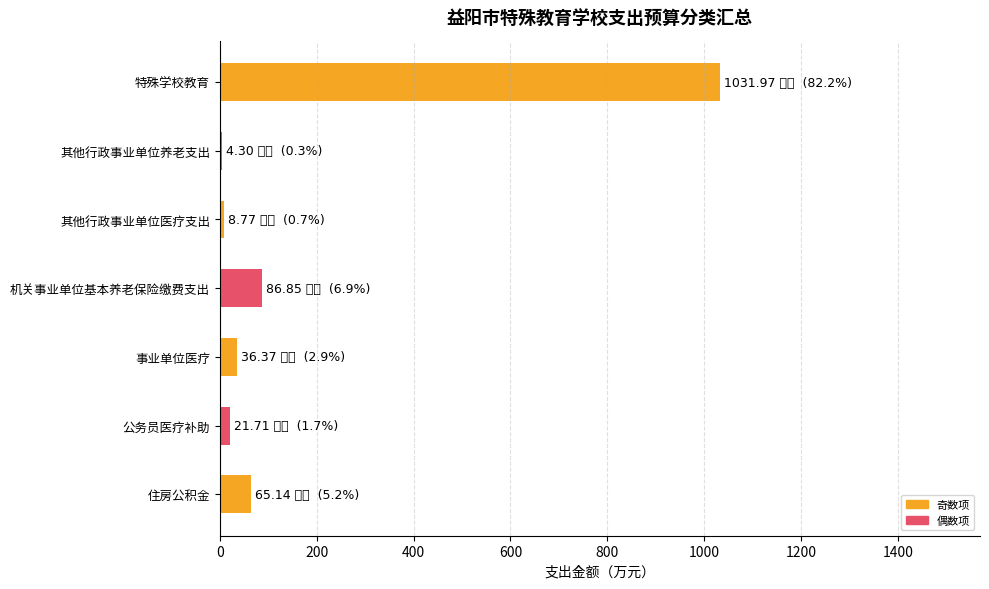

Which has a higher value, 其他行政事业单位养老支出 or 特殊学校教育?

特殊学校教育